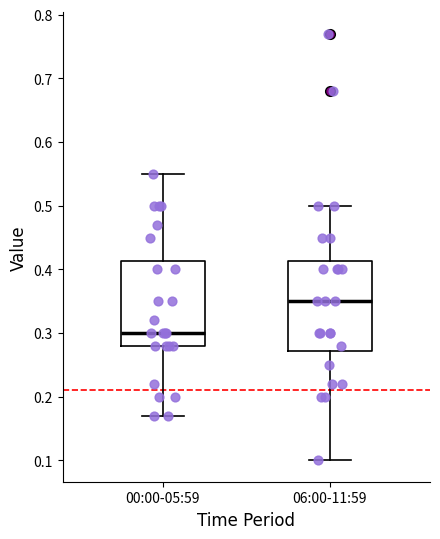

Reading left to right, transcribe this box plot: for each box, give where its median line is, the range the box spans, and where its two whiskers end, as read against the y-axis. The values are not printed on the chart, so give them approximately, as read against the axis.

00:00-05:59: median 0.30, box 0.28 to 0.41, whiskers 0.17 to 0.55
06:00-11:59: median 0.35, box 0.27 to 0.41, whiskers 0.10 to 0.50